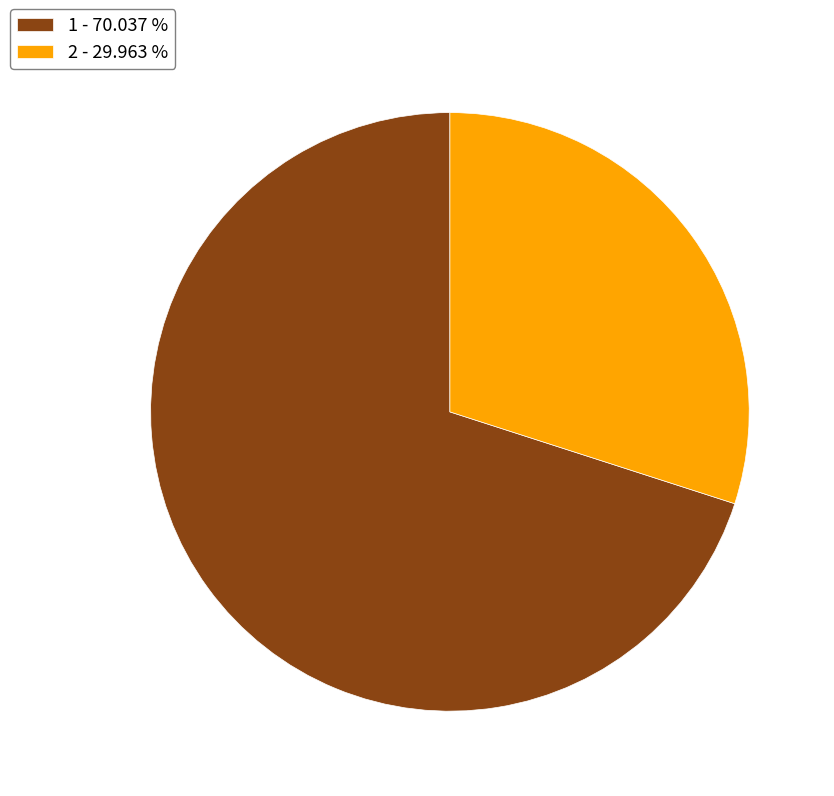

Between 2 and 1, which is larger?

1